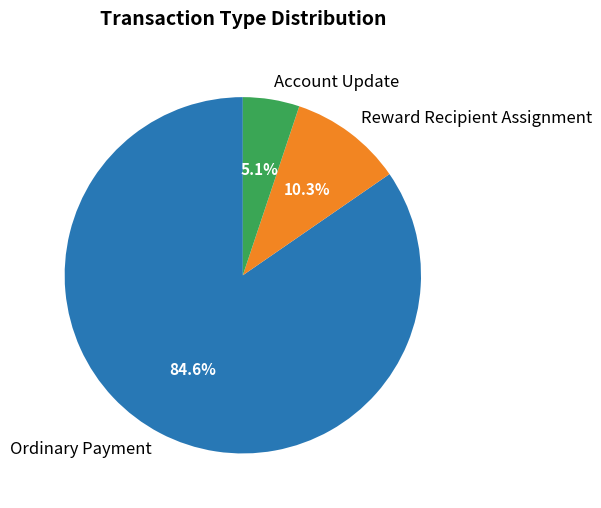

Which slice is the smallest?

Account Update